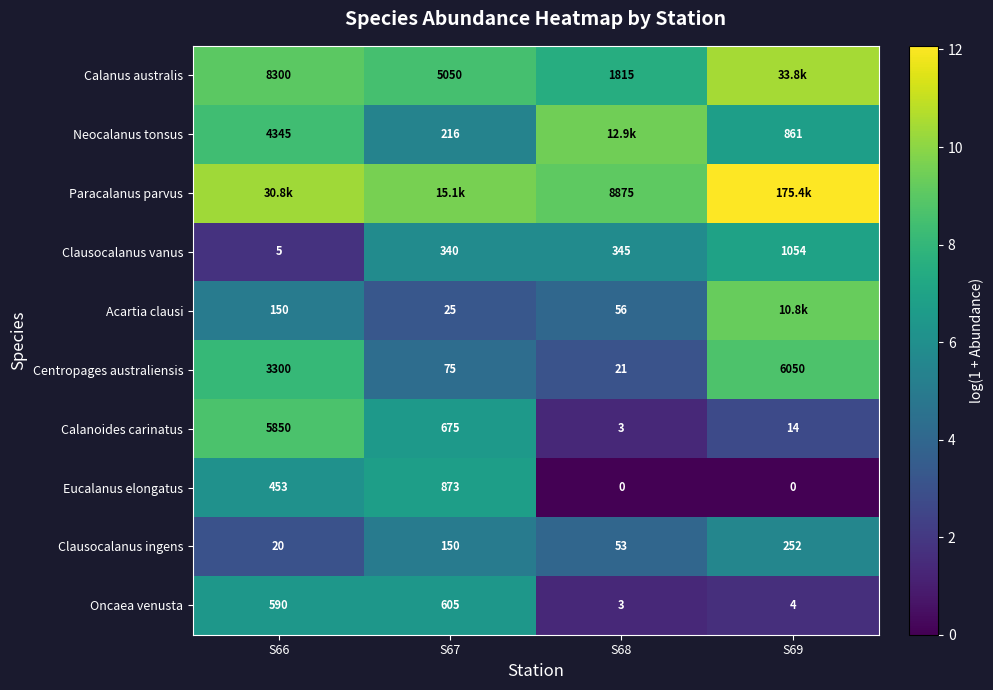

How many distinct data groups are displayed?

10